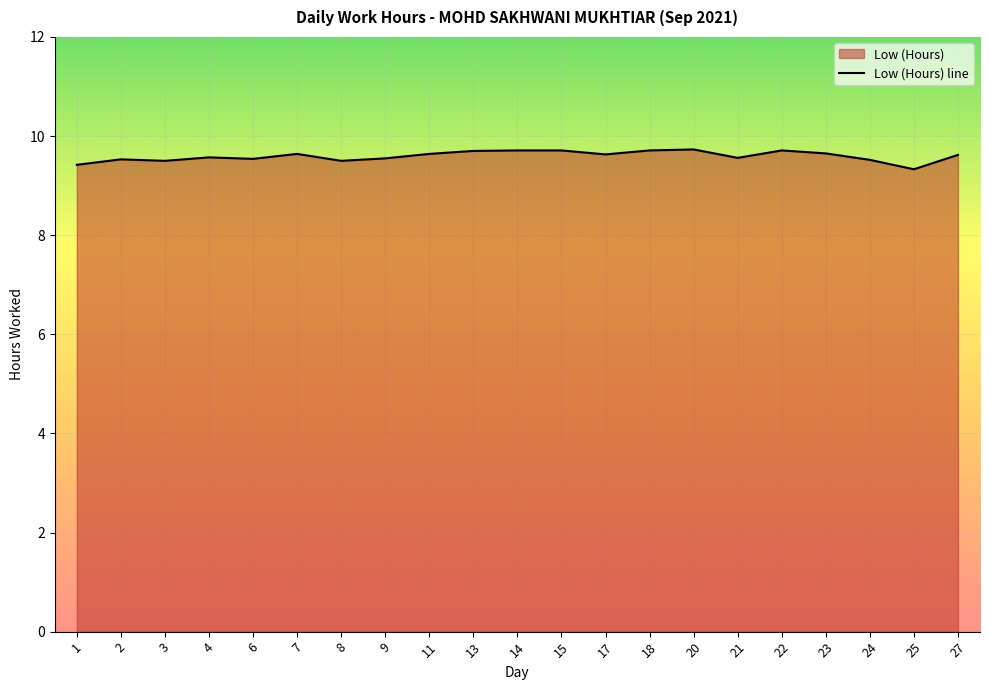

Which has a higher value, 20 or 22?

20